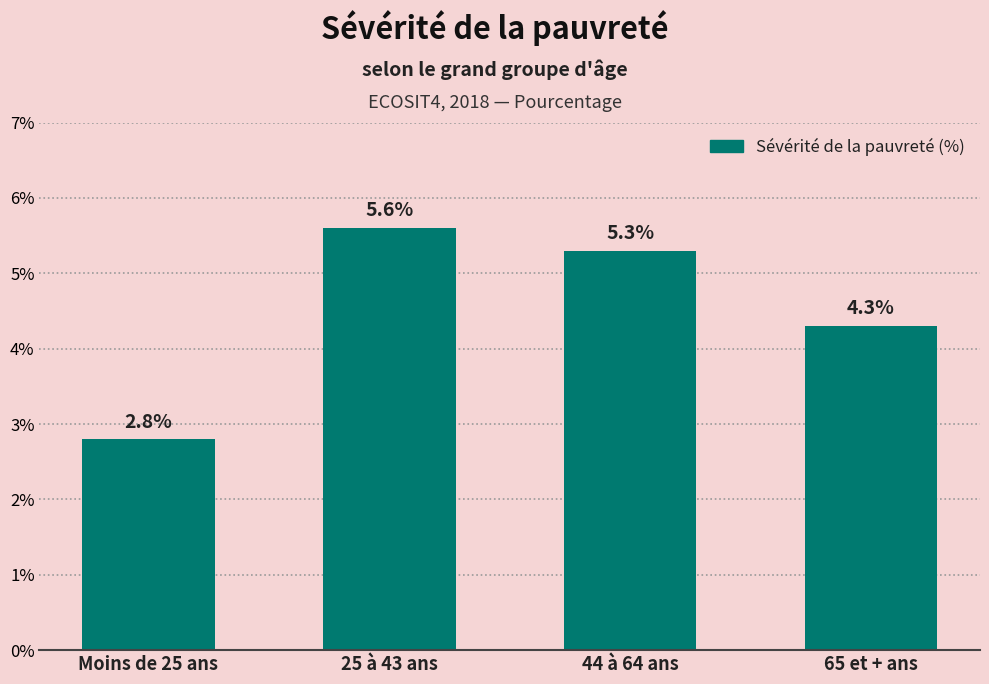

What is the approximate value at 65 et + ans?

4.3